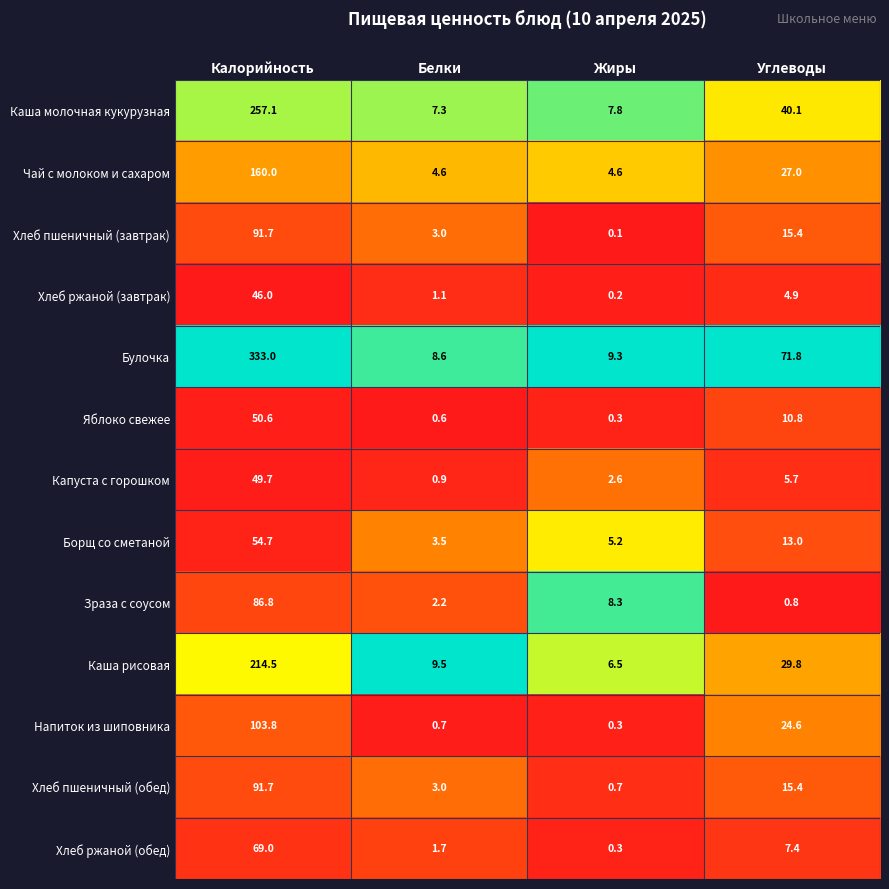

True or false: Напиток из шиповника has a value of 11.7 at Углеводы.

False